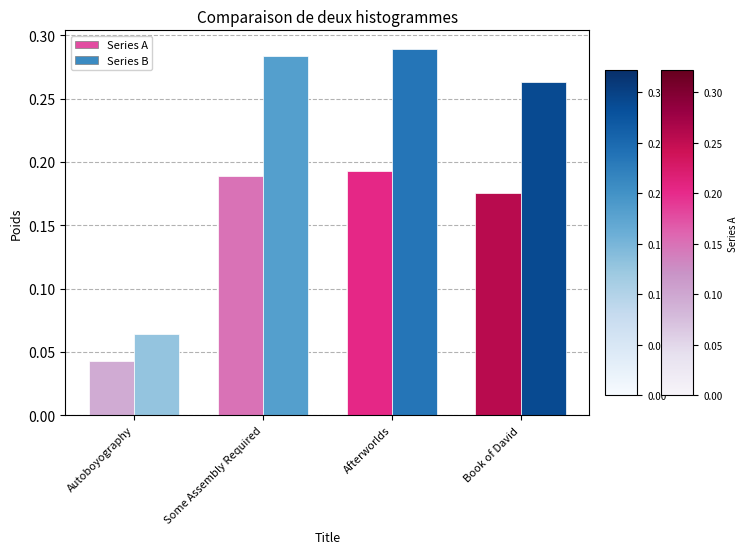

What is the sum of the Series A values at Some Assembly Required and Afterworlds?

0.4